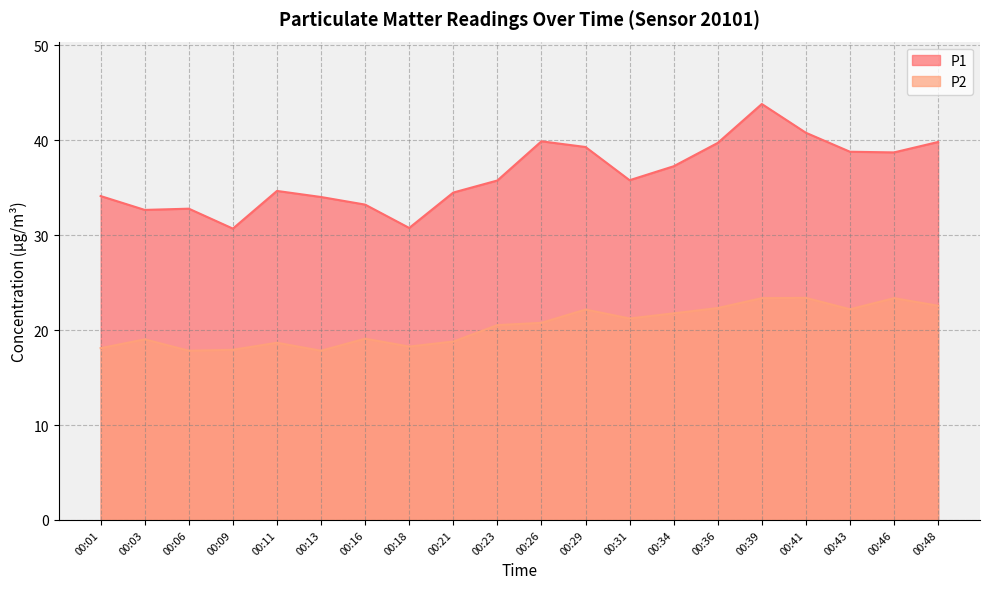

True or false: P2 and P1 intersect in this chart.

False